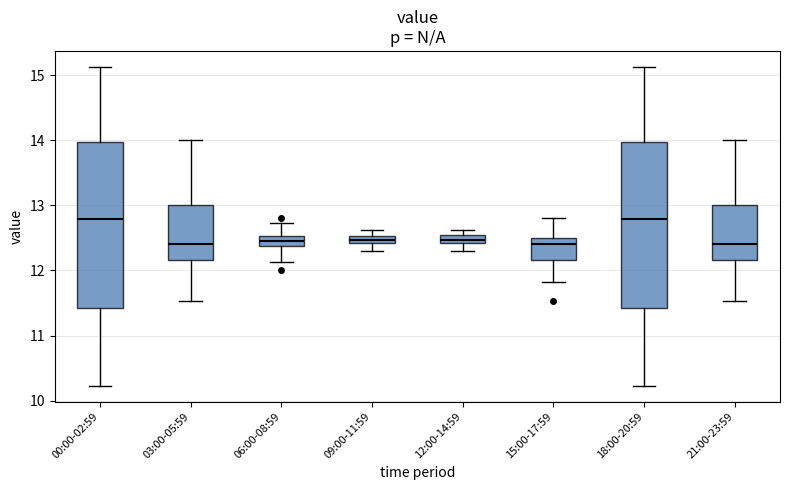

Where is the lower edge of the box for 12:00-14:59 on the y-axis? The values are not printed on the chart, so give them approximately, as read against the axis.

12.4